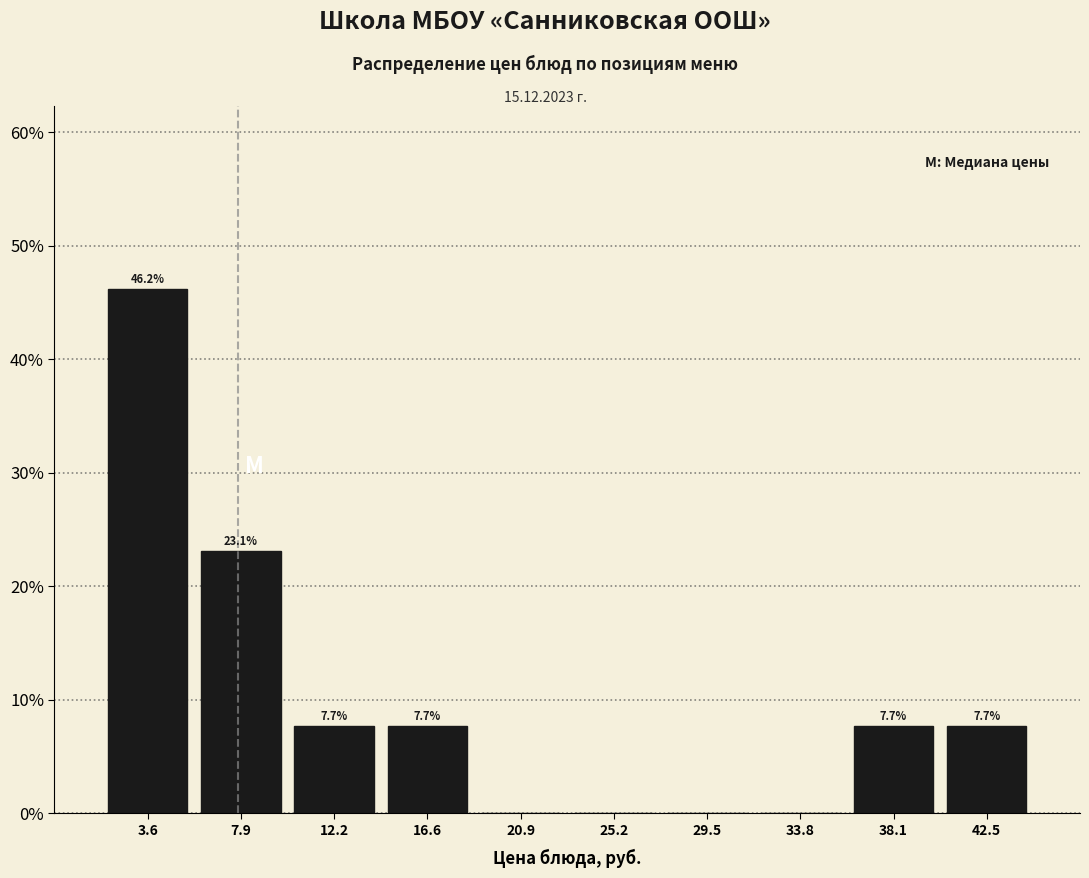

Over which range of the x-axis is the bar tallest?

1.5 to 6.0